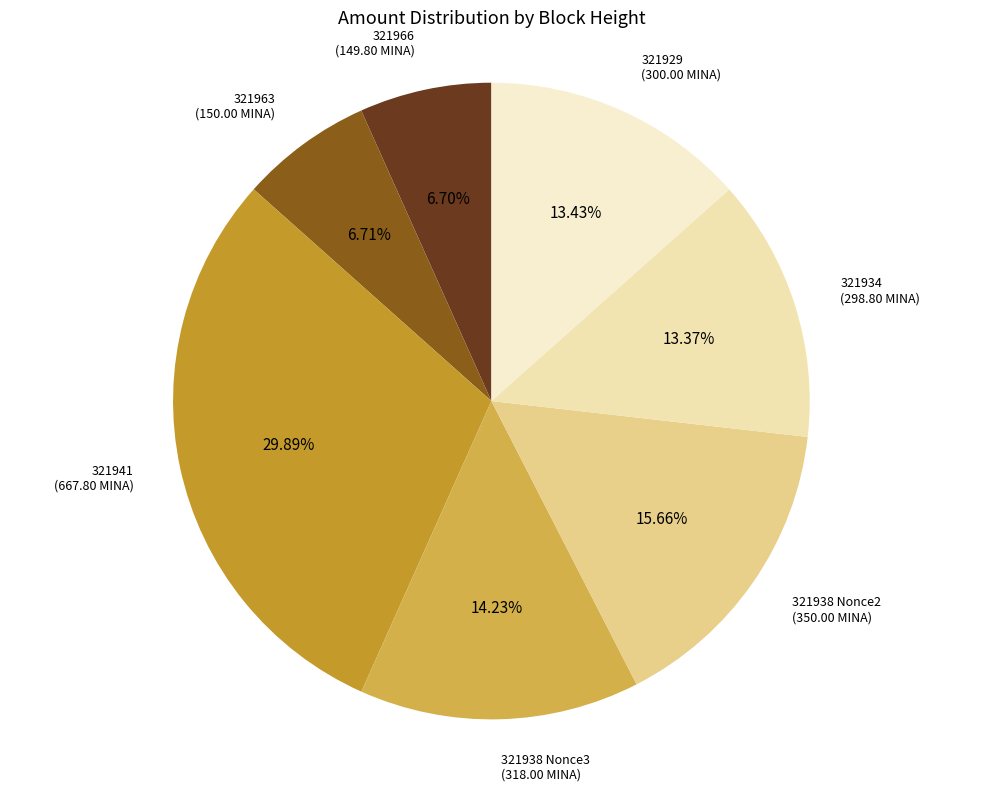

Count the number of slices in the pie.

7